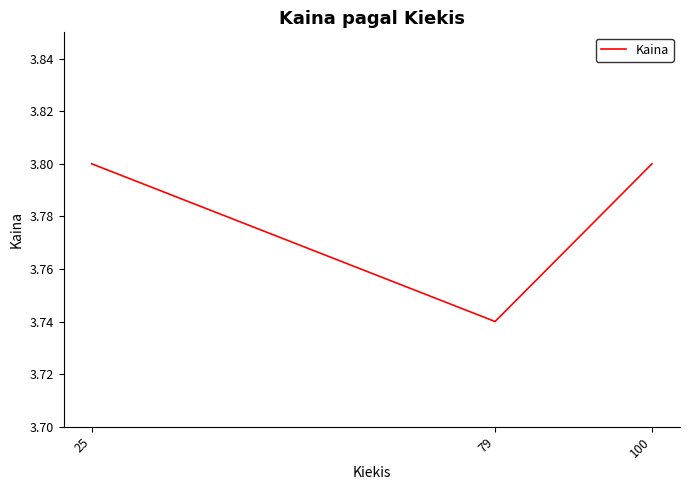

What is the change in value from 79 to 100?

+0.1